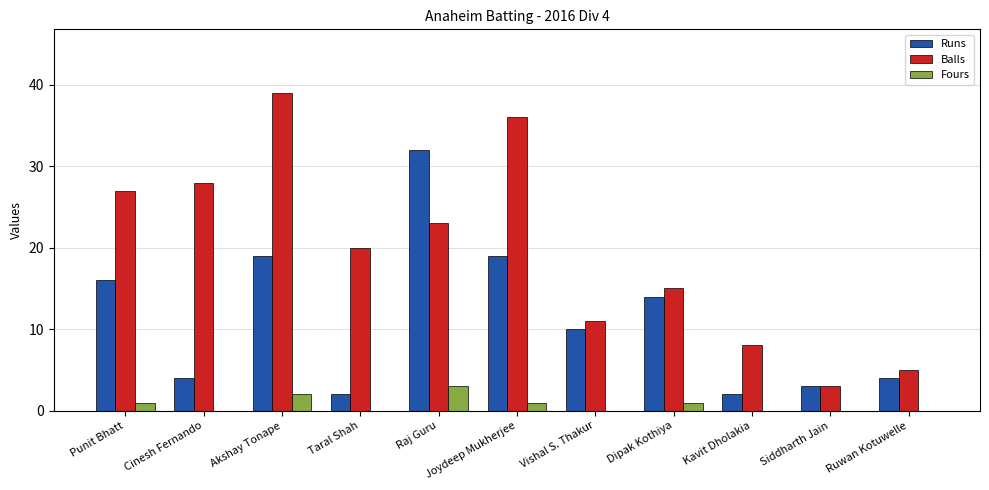

The value of Runs at Joydeep Mukherjee is 19. True or false?

True